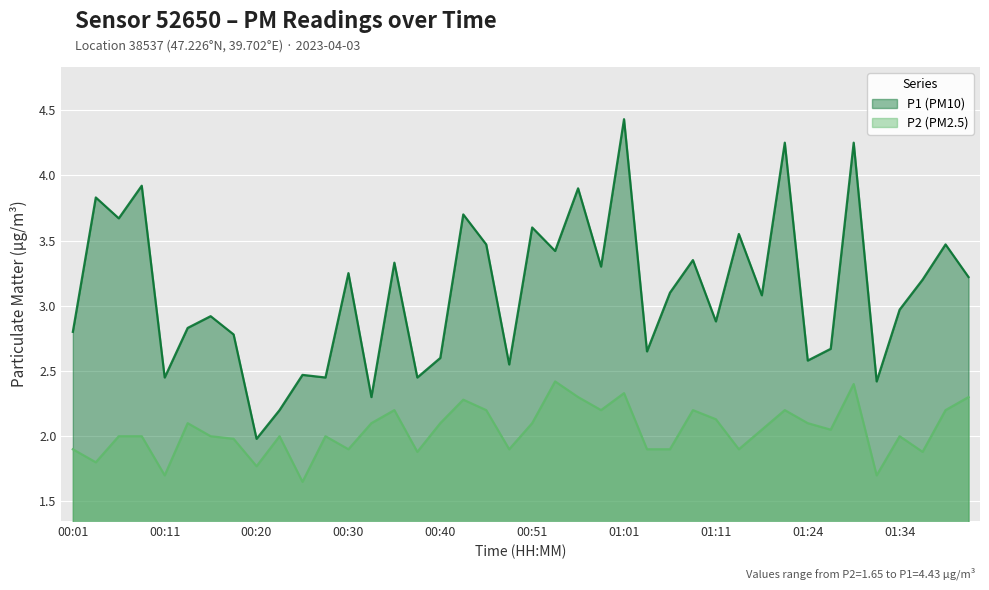

What are all the series names shown in the legend?

P1 (PM10), P2 (PM2.5)